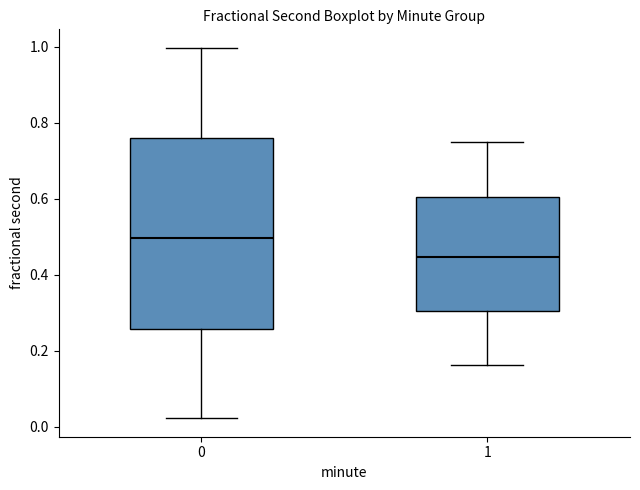

Which box is the tallest, from its lower edge to its upper edge?

0